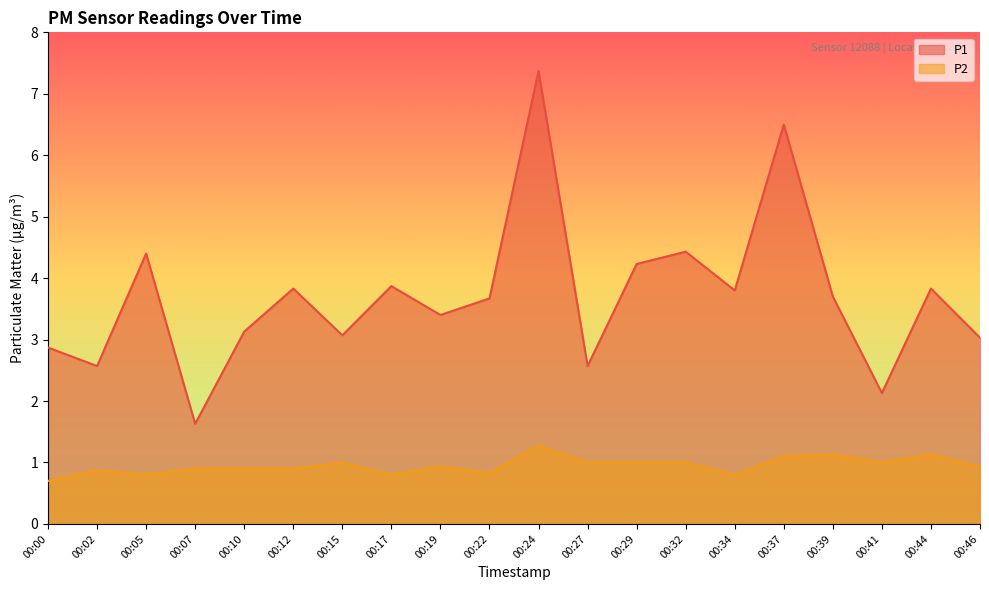

The P1 series shows 1.0 at 00:41. True or false?

False